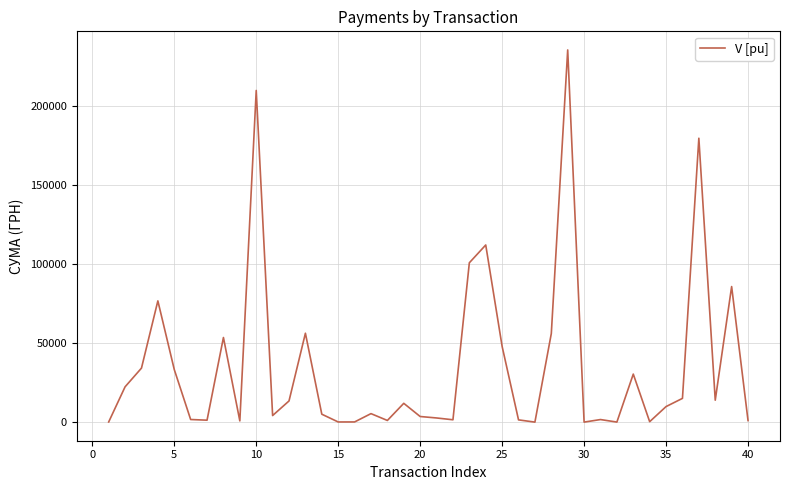

How many values are below 9840?

20